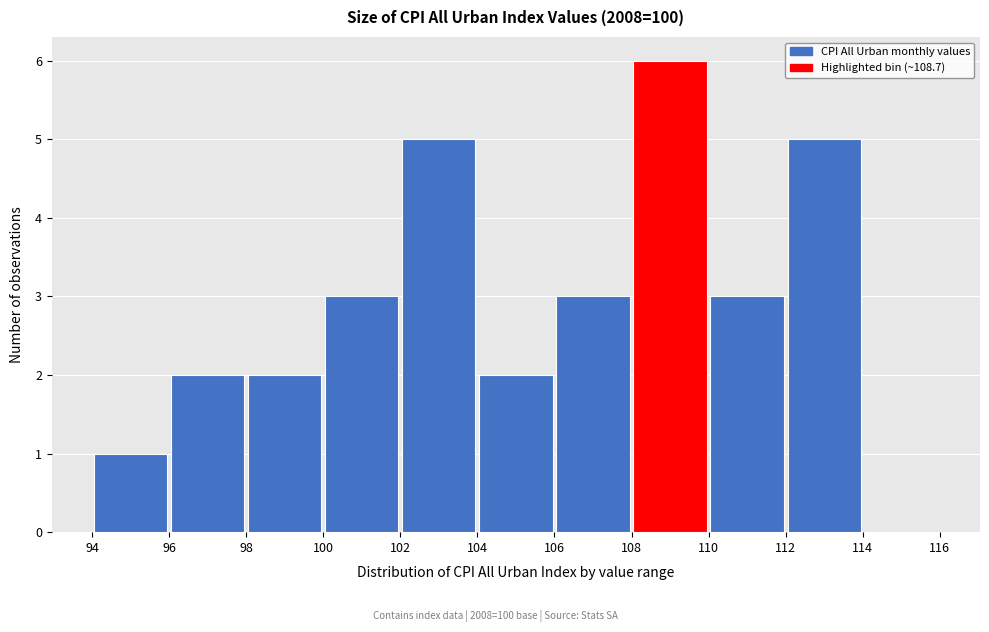

Over which range of the x-axis is the bar tallest?

108 to 110